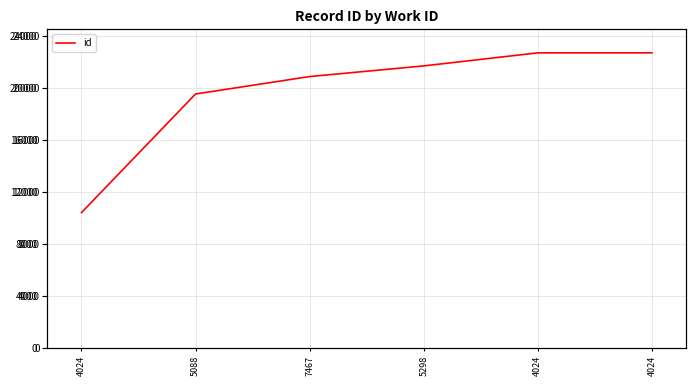

What is the smallest value displayed?

10421